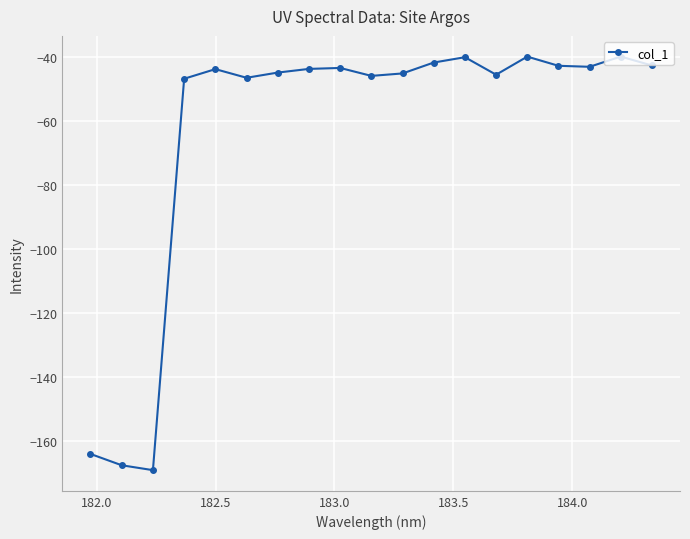

Is this an area chart (filled region under the line)?

No